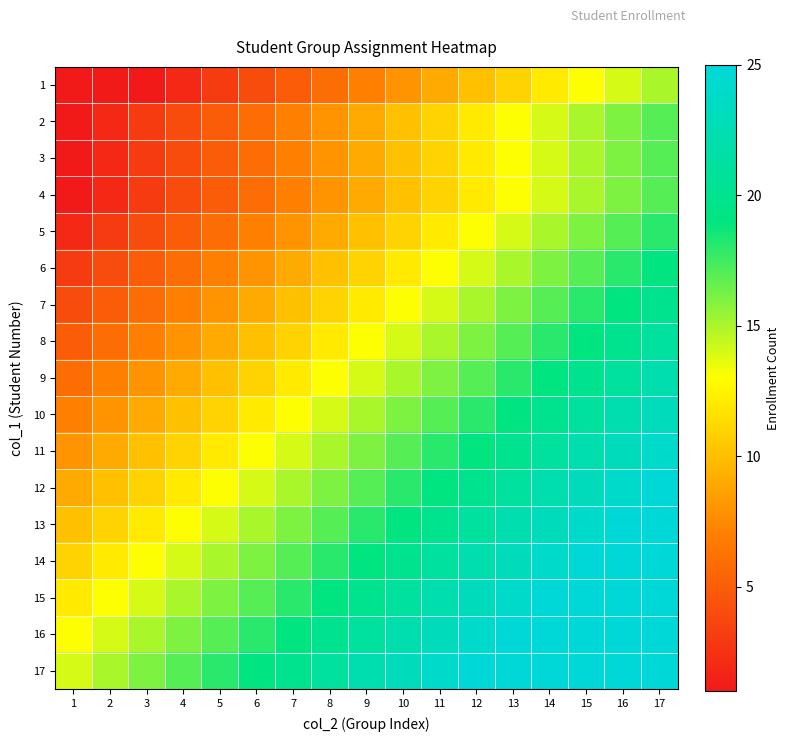

What is the greatest value displayed?

25